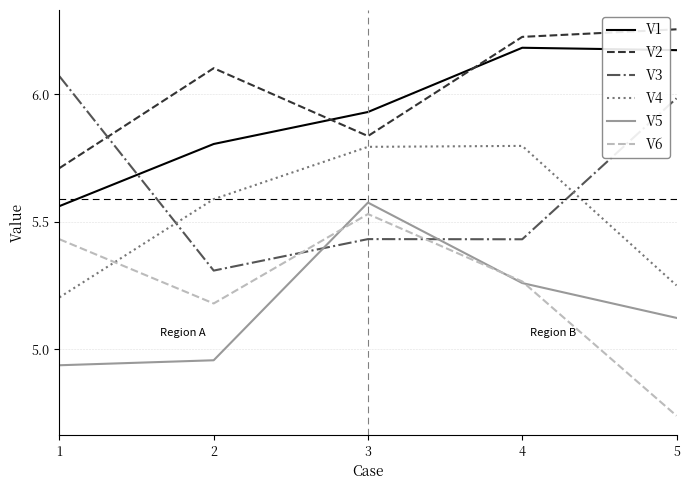

Which label corresponds to the smallest value in the chart?

5